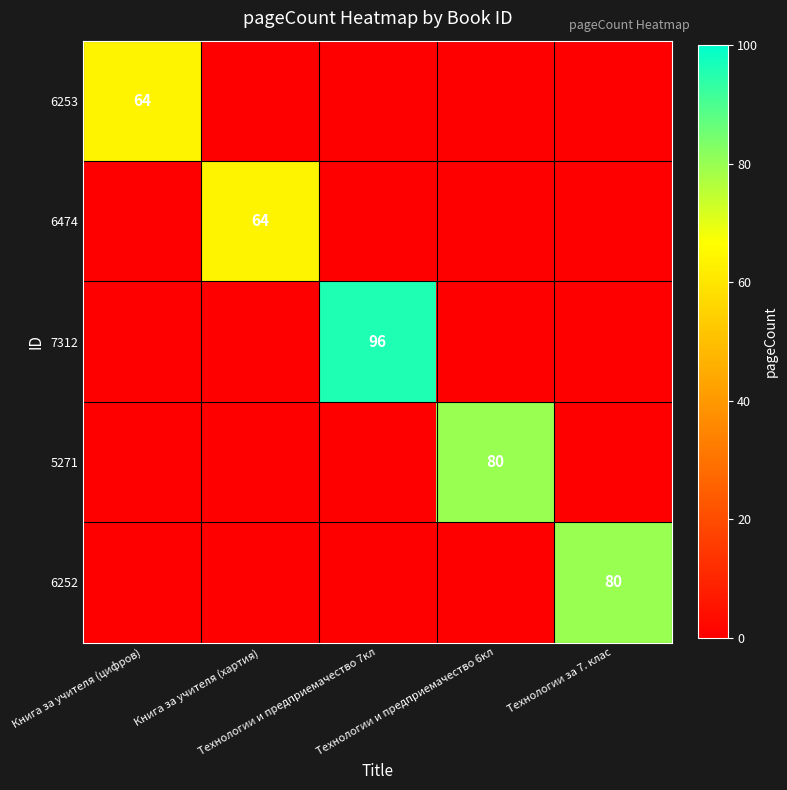

At which category is the sum across all series the highest?

Технологии и предприемачество 7кл